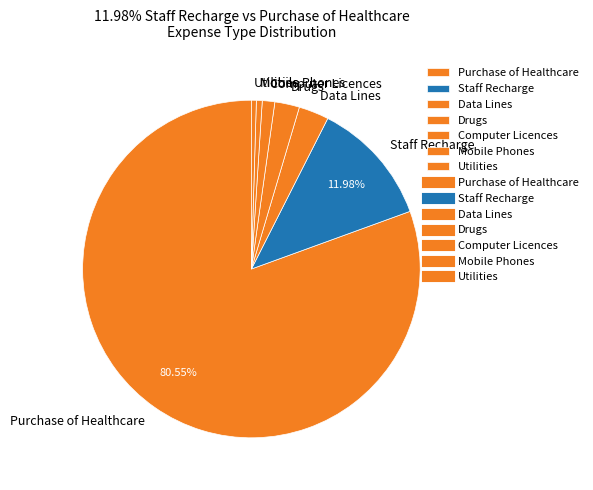

How many slices are in this pie chart?

7